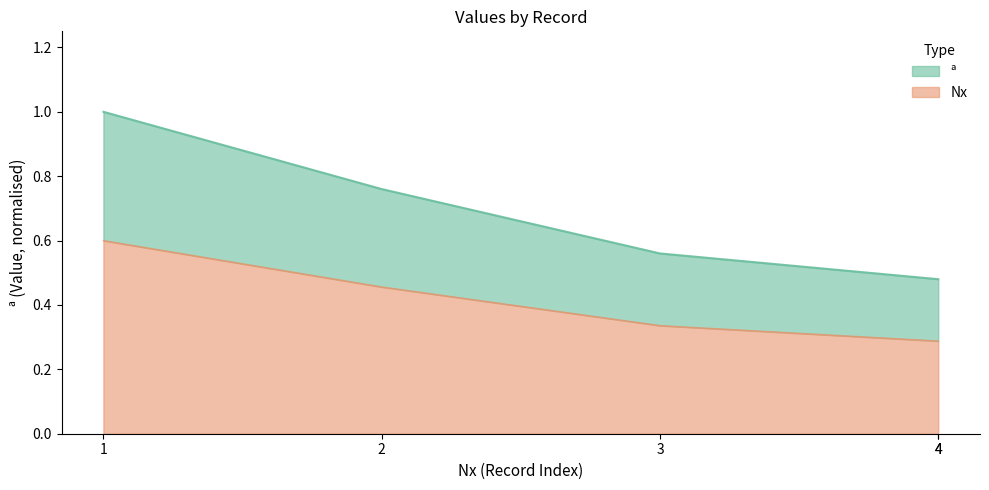

Which category has the lowest value across all series?

4